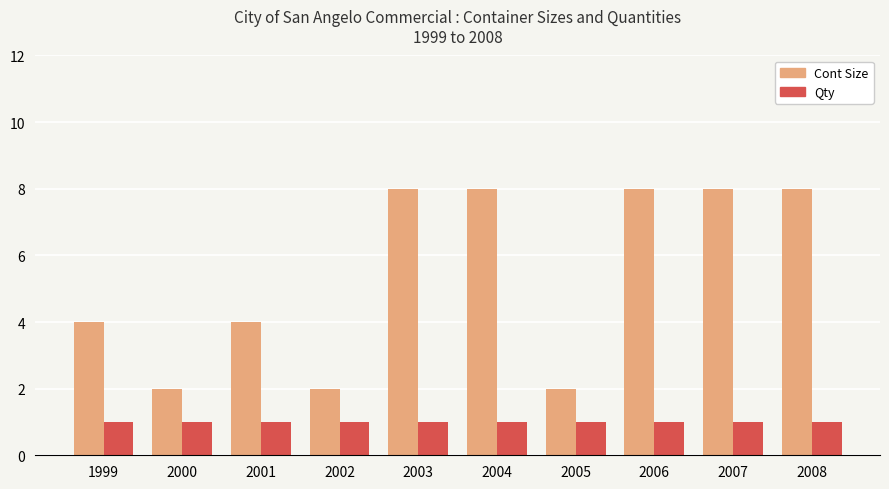

Reading right to left, extract all data points from this chart.

Cont Size: 2008=8	2007=8	2006=8	2005=2	2004=8	2003=8	2002=2	2001=4	2000=2	1999=4
Qty: 2008=1	2007=1	2006=1	2005=1	2004=1	2003=1	2002=1	2001=1	2000=1	1999=1